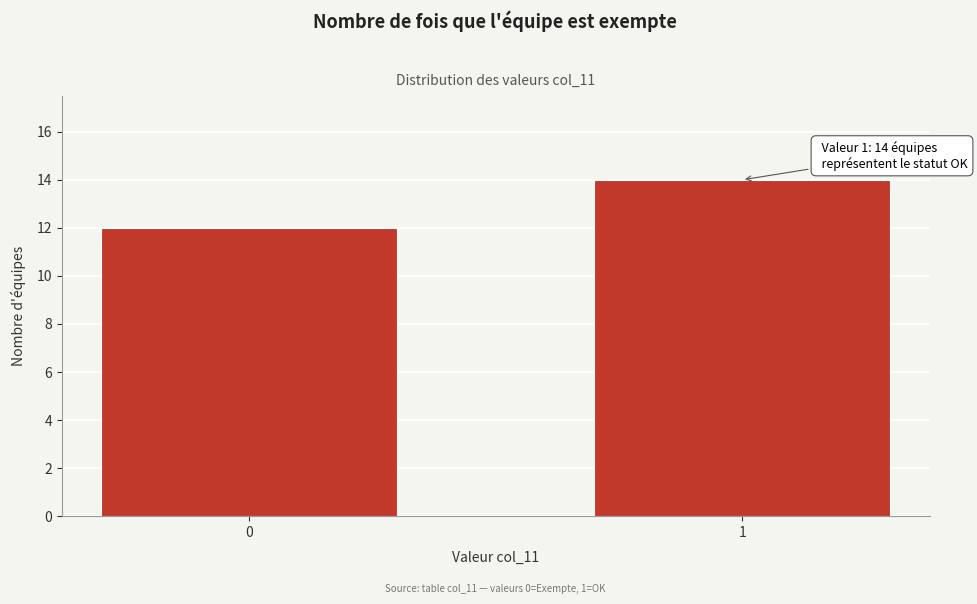

Reading left to right, list all the values displayed in this chart.

12	14